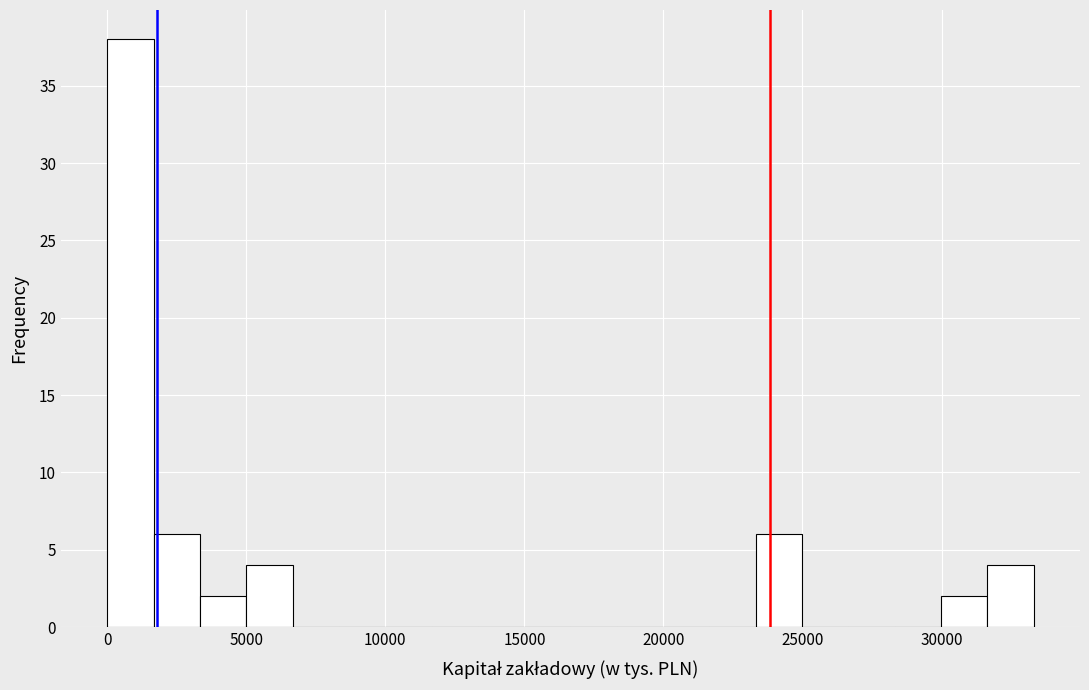

Read against the x-axis, roughly where is the centre of the tallest bar?

1000